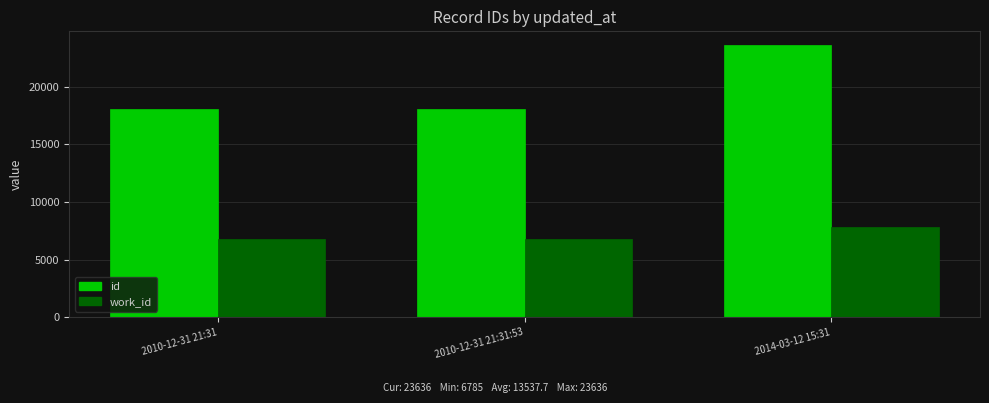

What is the difference between the id values at 2014-03-12 15:31 and 2010-12-31 21:31?

5545